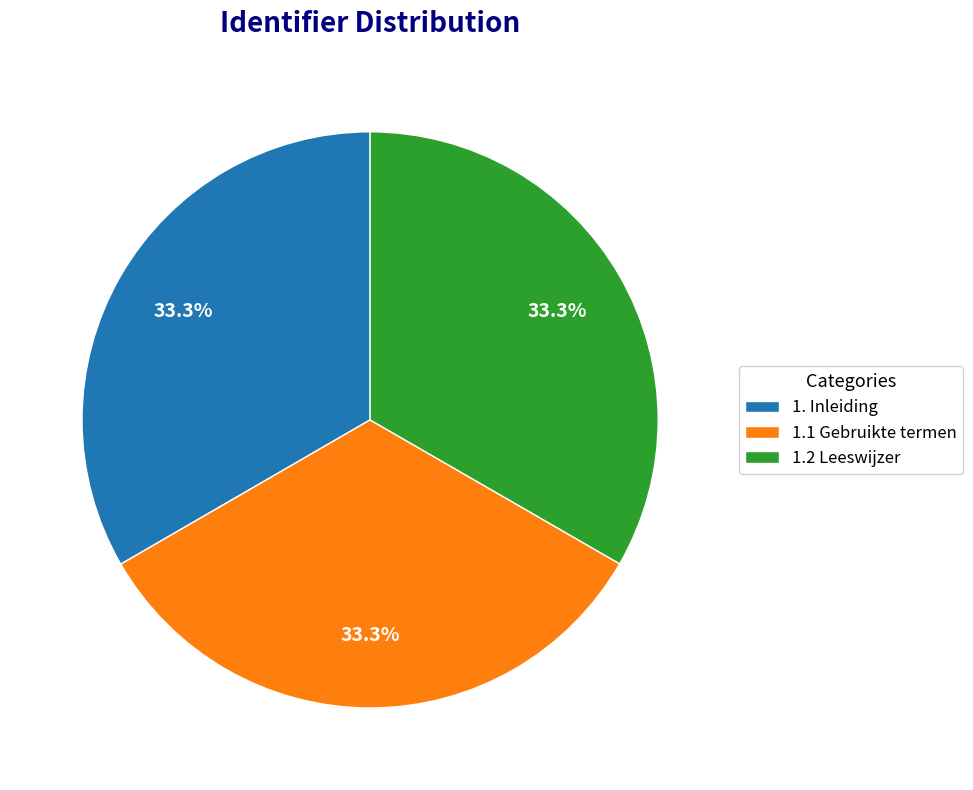

Does any single category account for the majority?

No